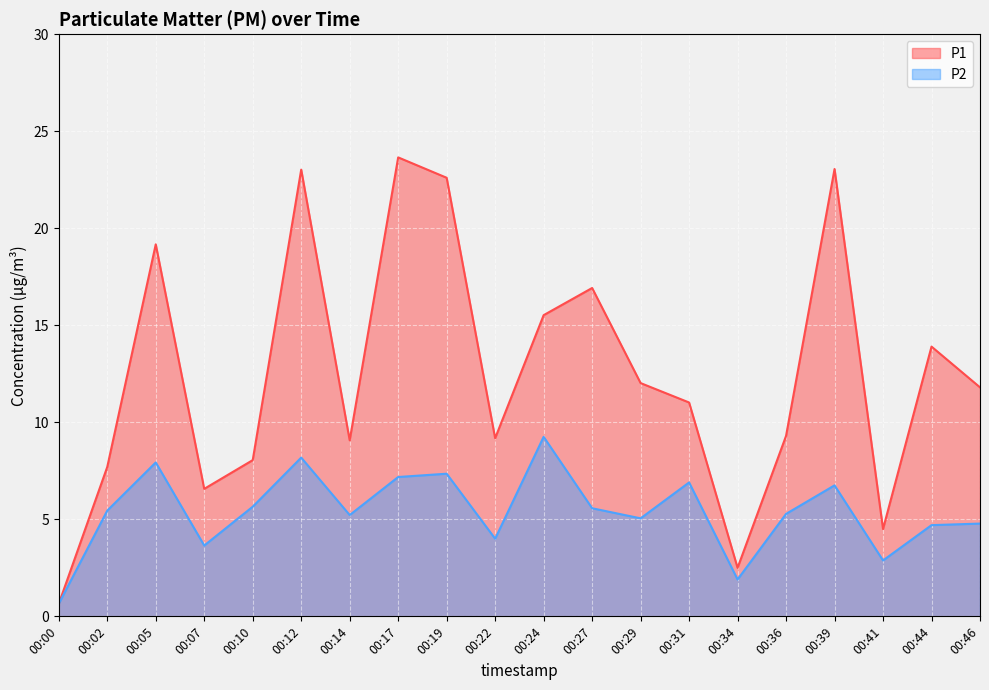

Between 00:29 and 00:36, which series saw the biggest shift?

P1